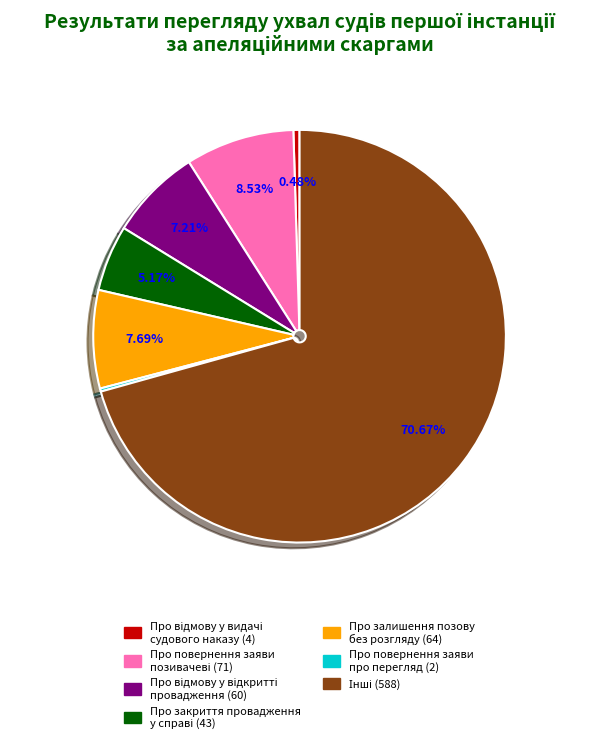

Is there a majority slice in this chart?

Yes